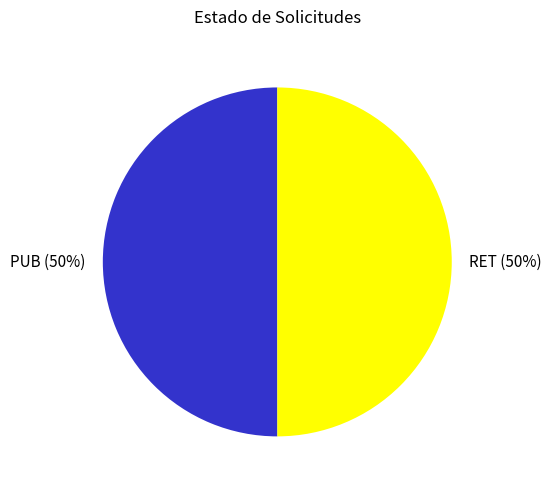

Count the number of slices in the pie.

2